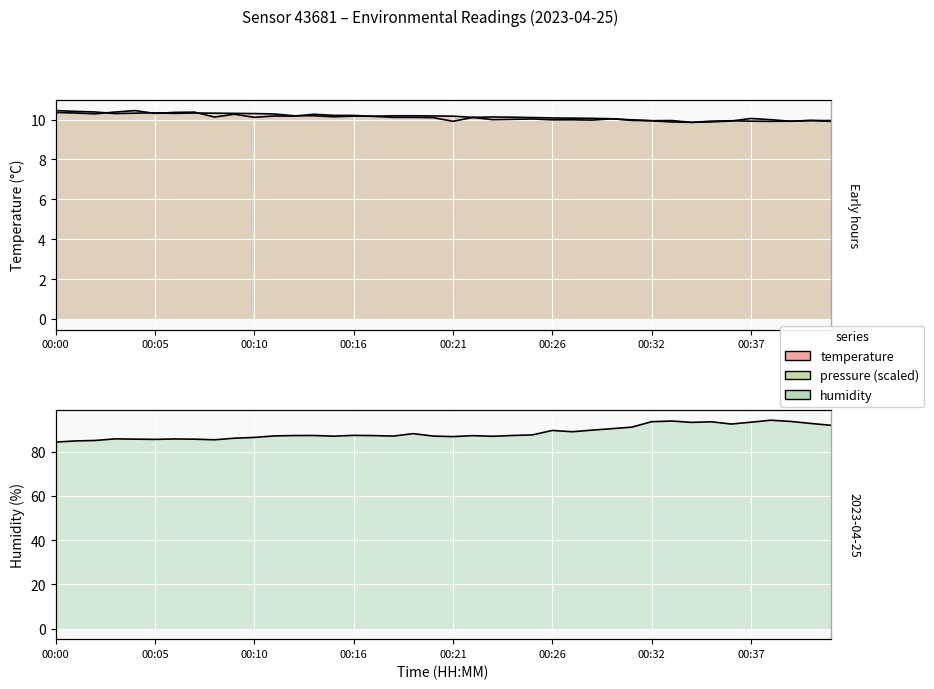

What is the value of the pressure_norm point at the 15th from the left?

10.2